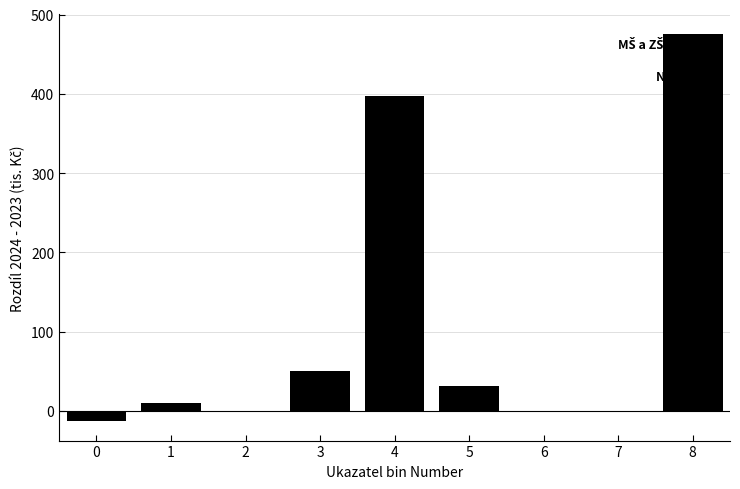

What is the maximum value shown in the chart?

476